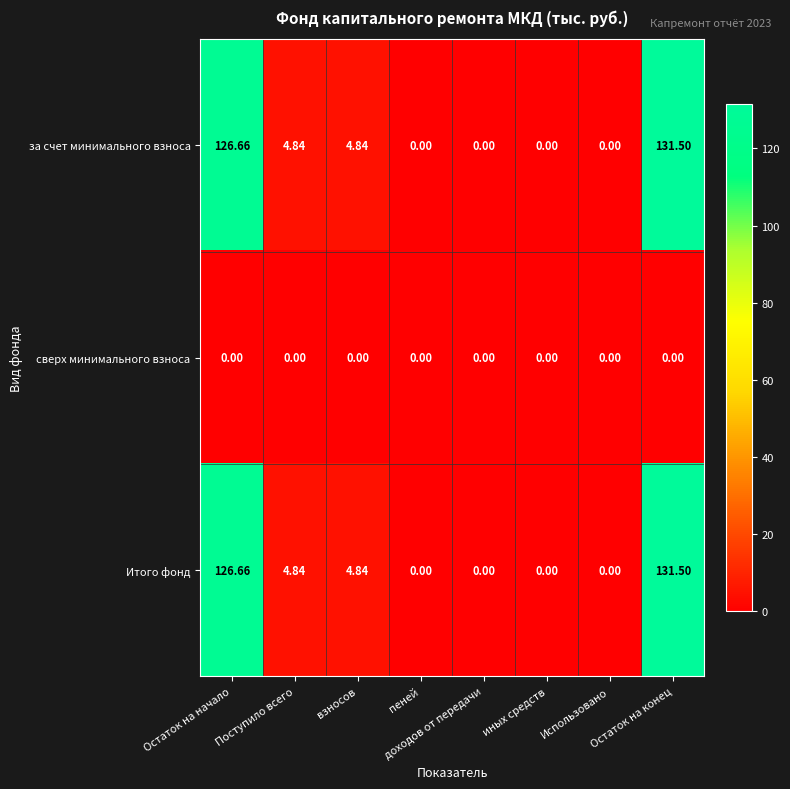

Between взносов and иных средств, which series saw the biggest shift?

за счет минимального взноса